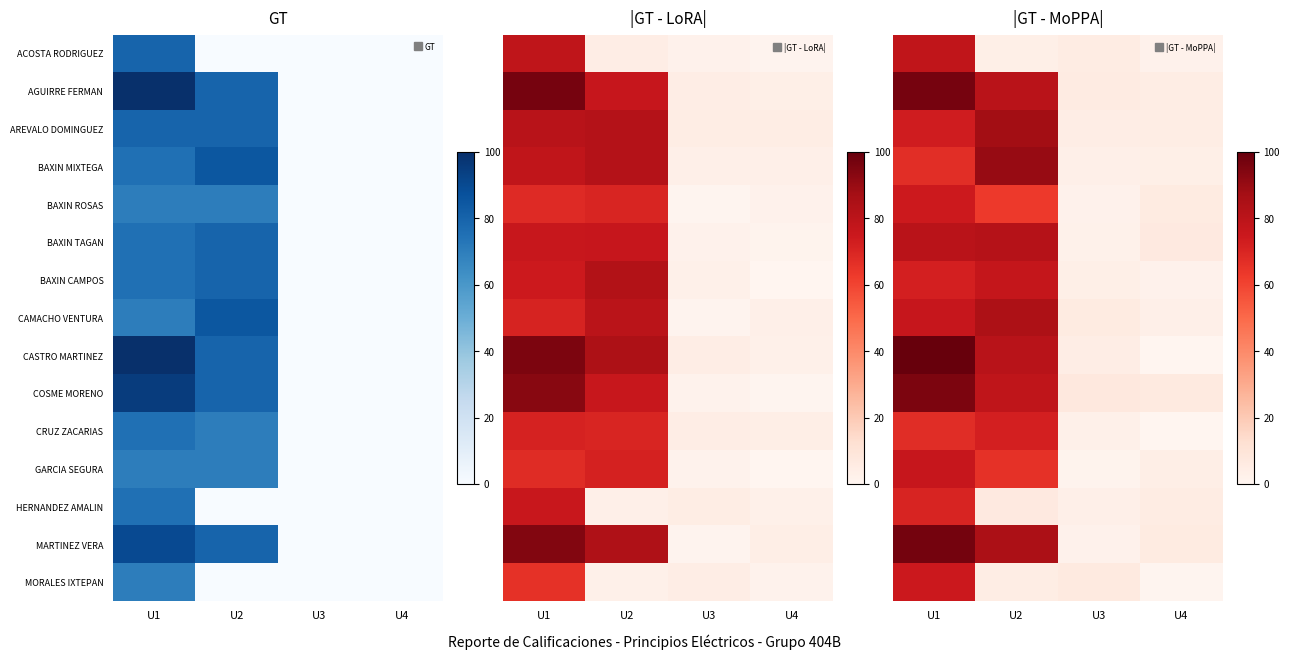

True or false: MORALES IXTEPAN has a value of 0.3 at U4.

False